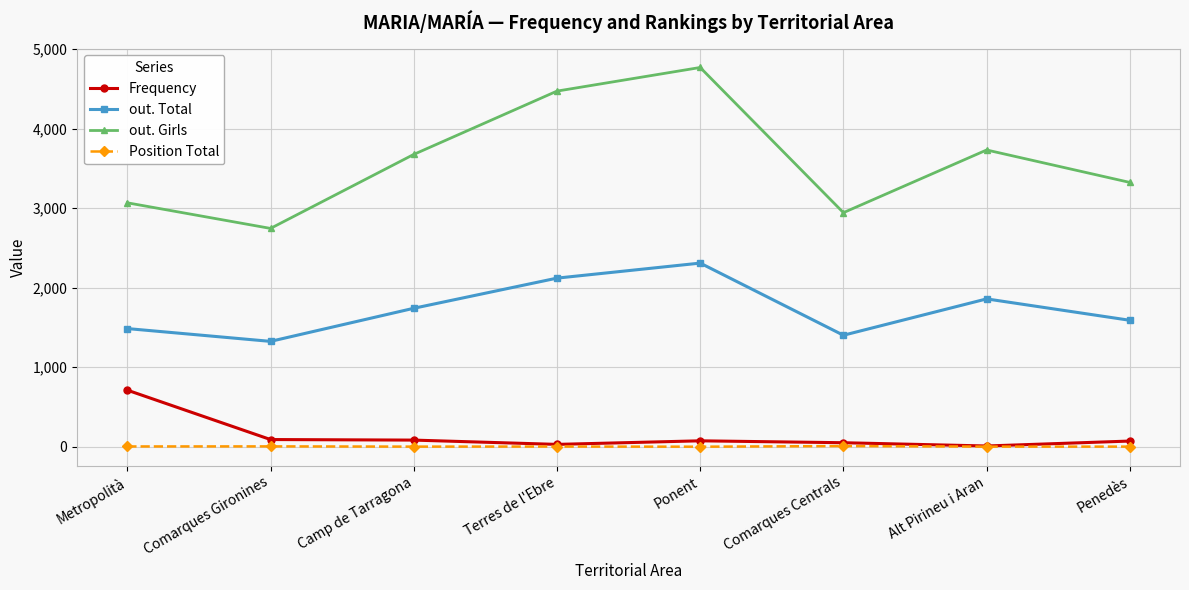

True or false: out. Total and Position Total cross at least once.

False